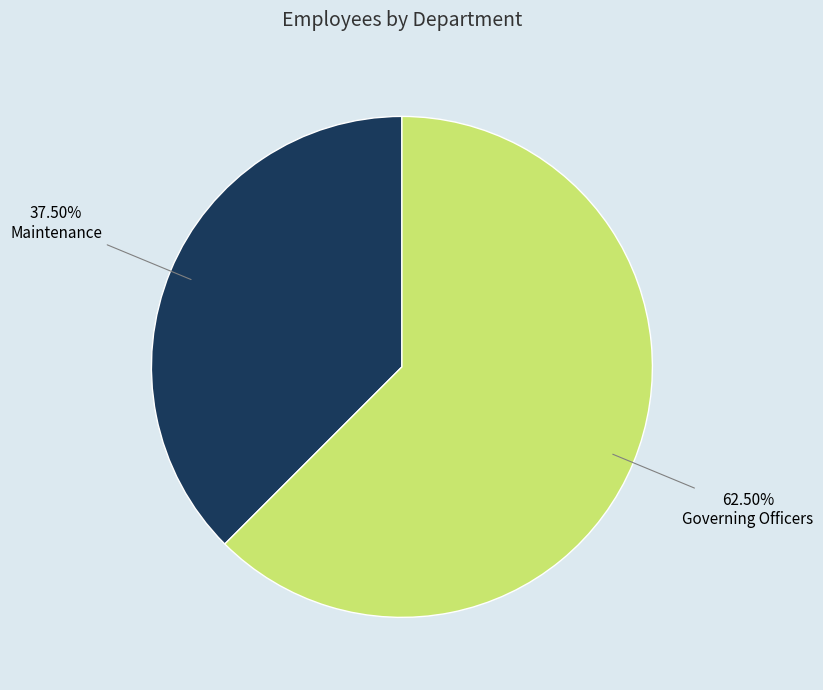

Which category has the smallest portion of the pie?

Maintenance